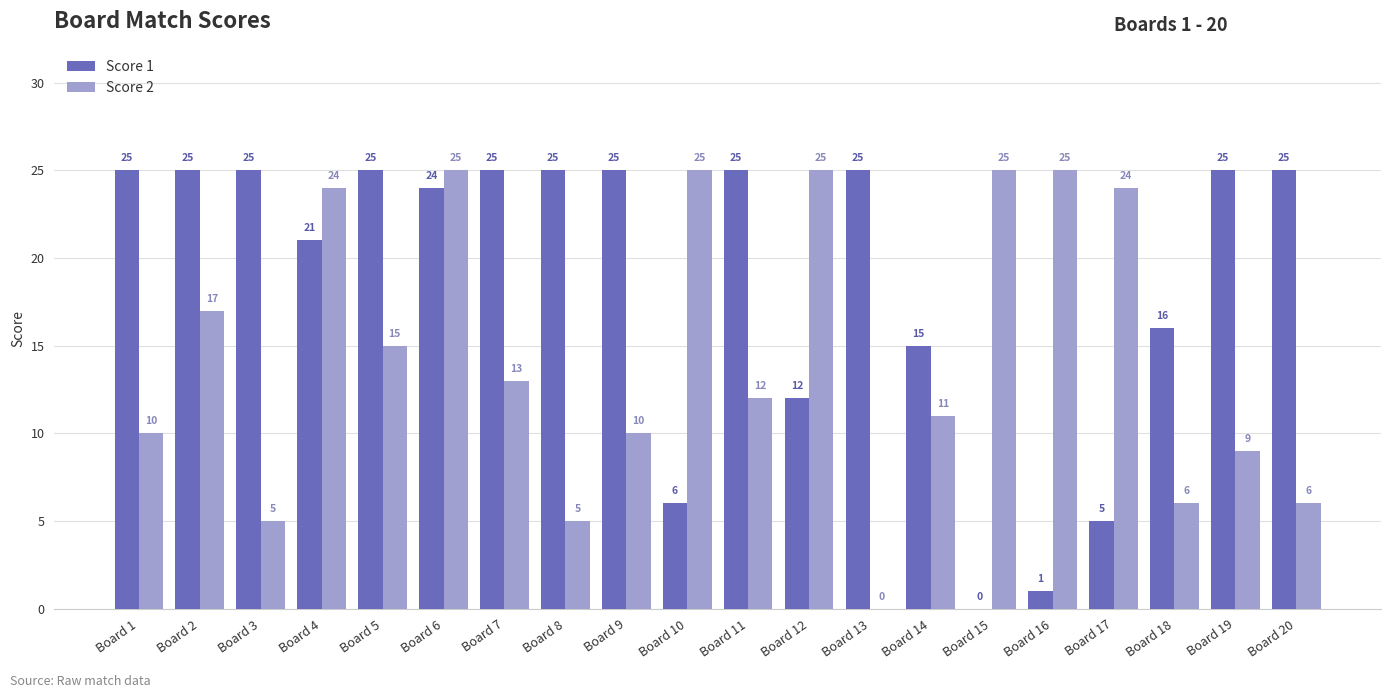

The Score 1 series shows 12 at Board 12. True or false?

True